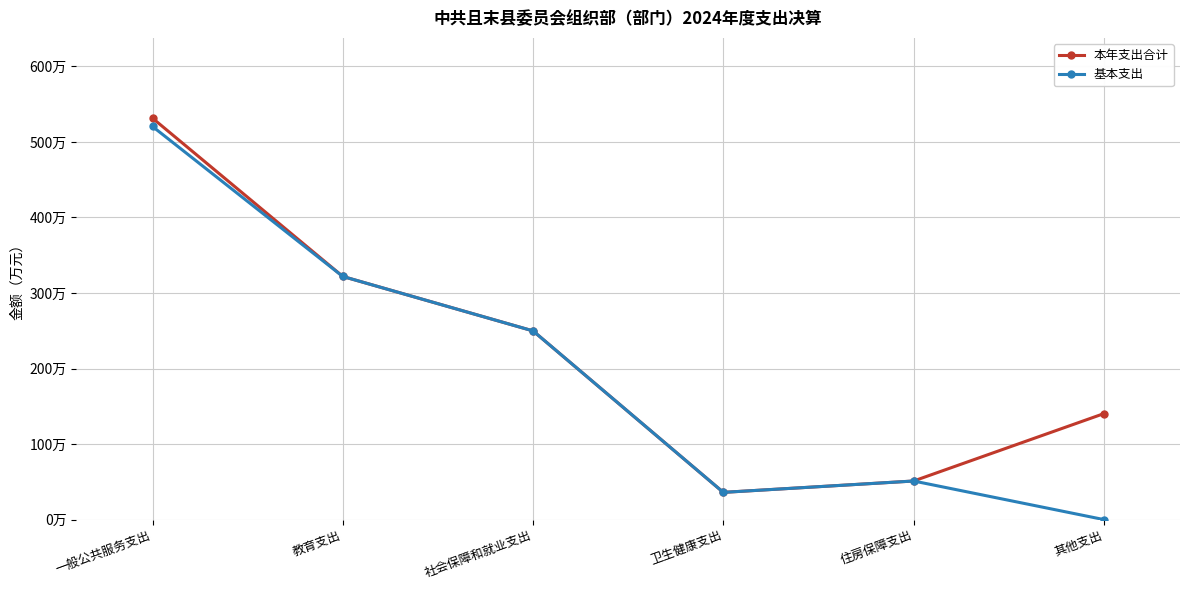

True or false: 本年支出合计 has more than 2 points higher than both neighbors.

False